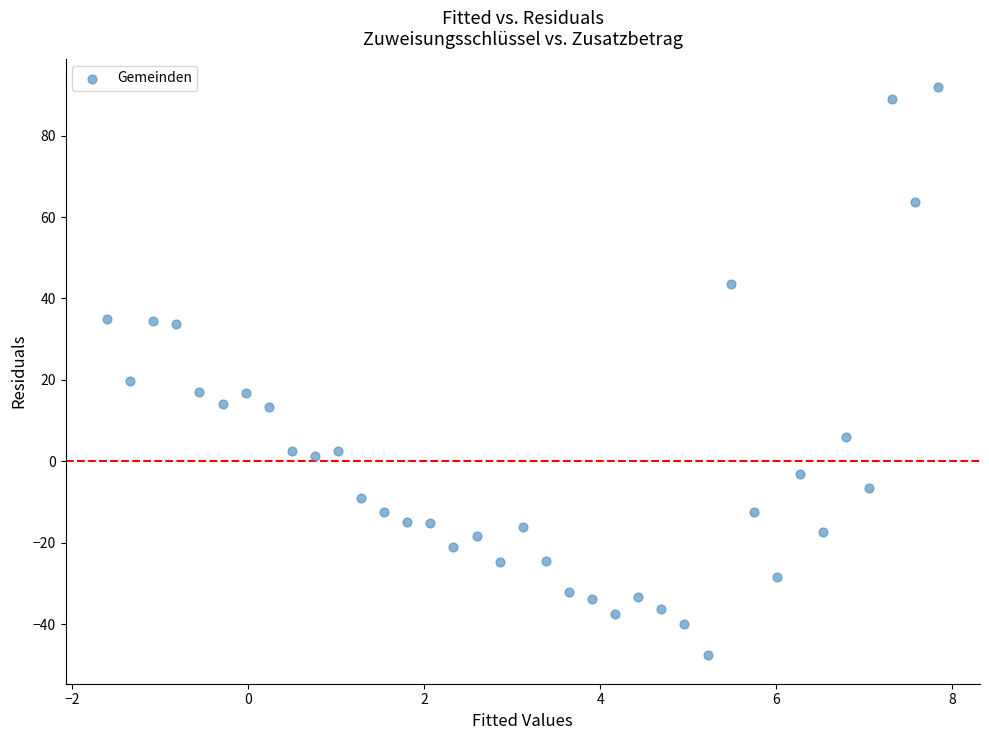

What is the range of Y values (max minus min)?

139.6